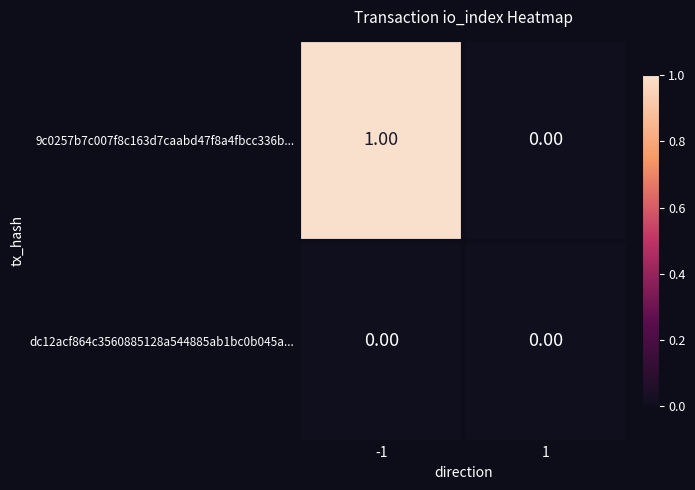

Which series has the widest spread of values?

9c0257b7c007f8c163d7caabd47f8a4fbcc336b...